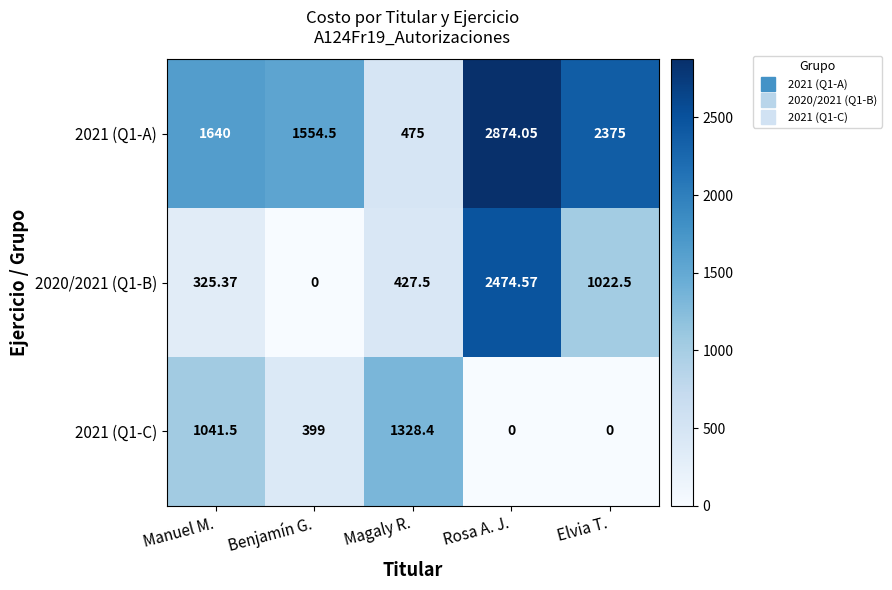

List the labels in order of 2020/2021 (Q1-B) value, largest first.

Rosa A. J., Elvia T., Magaly R., Manuel M., Benjamín G.